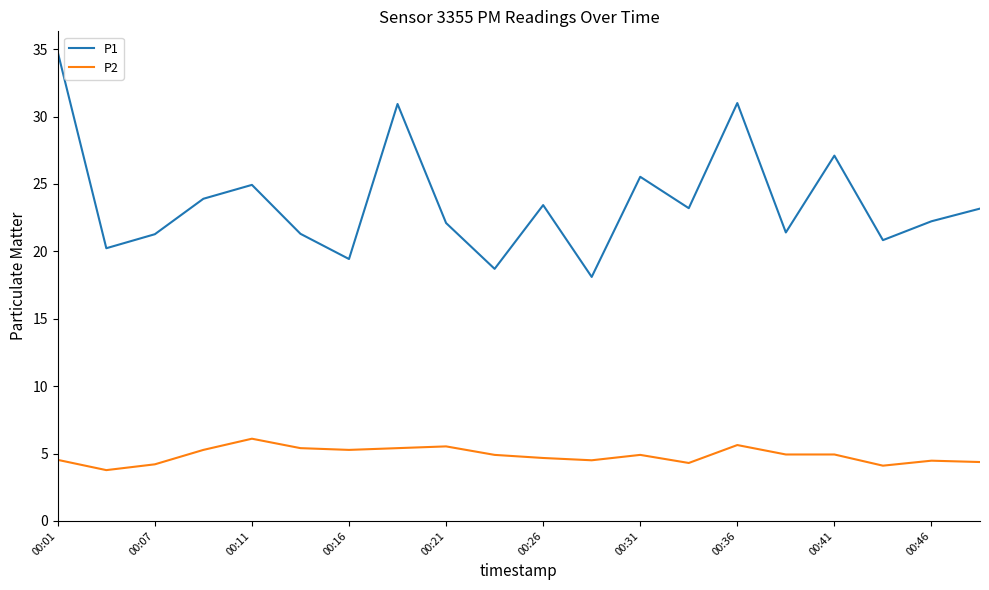

List the series in order of their overall mean, lowest first.

P2, P1